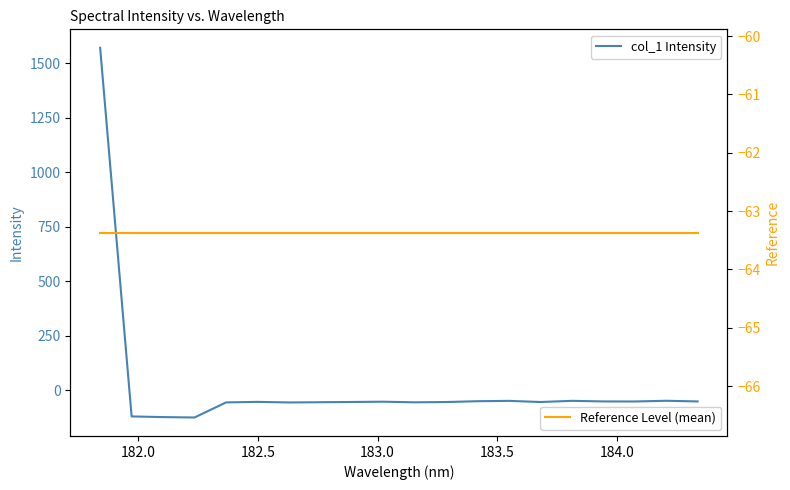

What is the maximum value shown in the chart?

1570.7